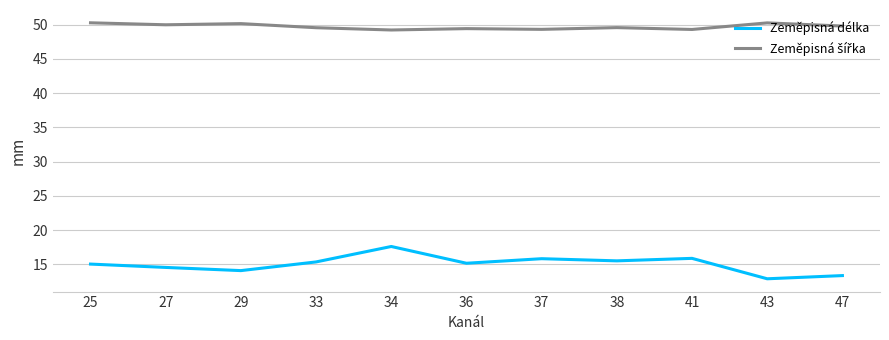

What is the difference between the highest and lowest values at 41?

33.4